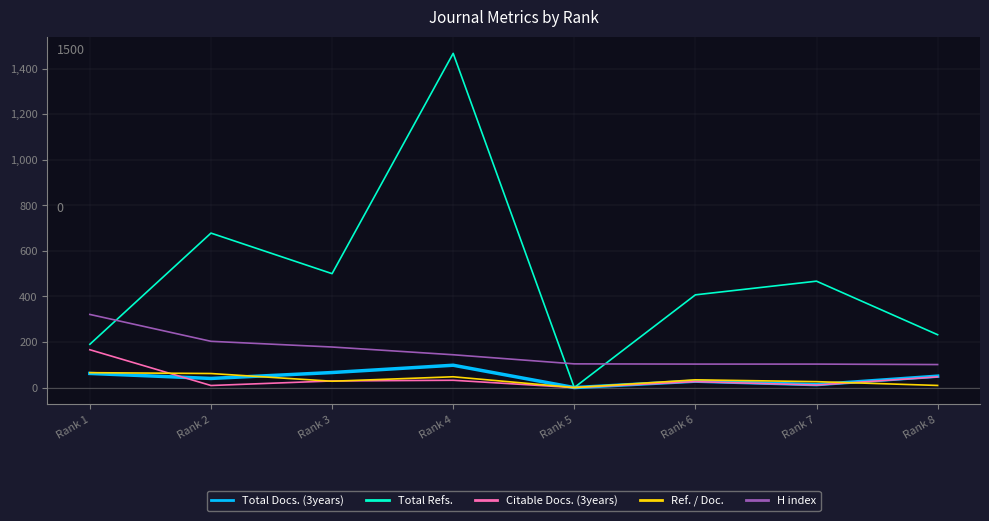

How many categories are shown in the chart?

8